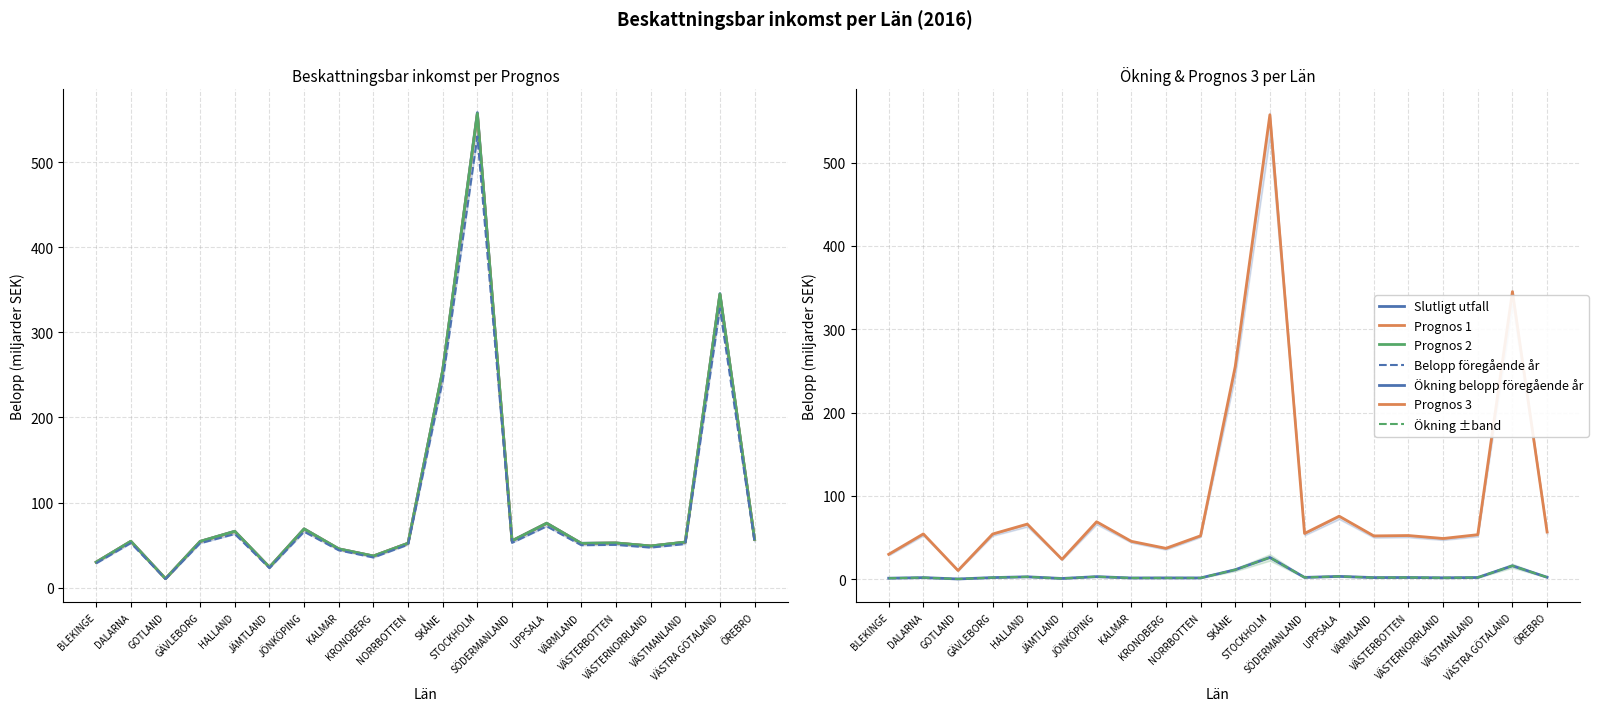

What is the difference between the maximum and minimum values in the Beskattningsbar inkomst Prognos 1 series?

546.0